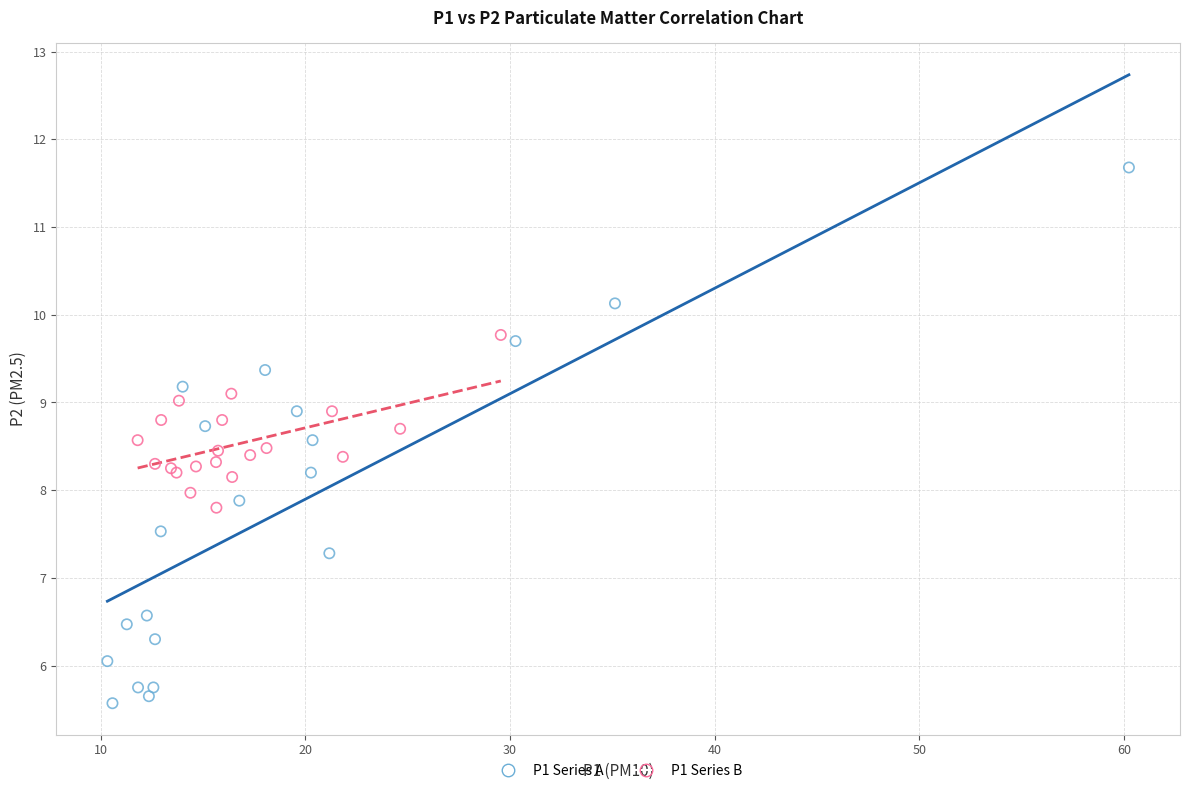

Which series contains the highest Y value?

P1 Series A